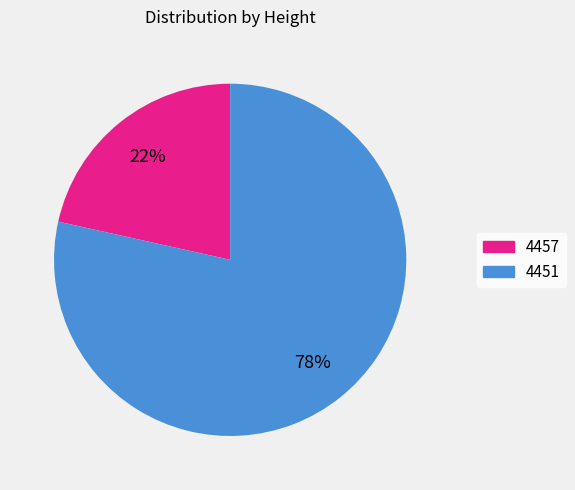

Which category has the biggest portion of the pie?

4451